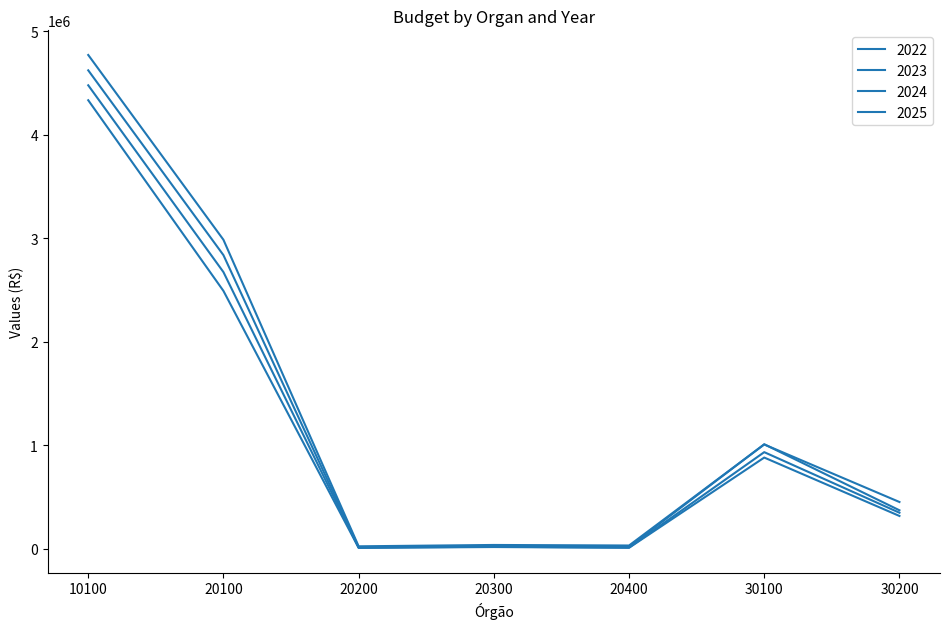

Which category has the highest value in the 2025 series?

10100